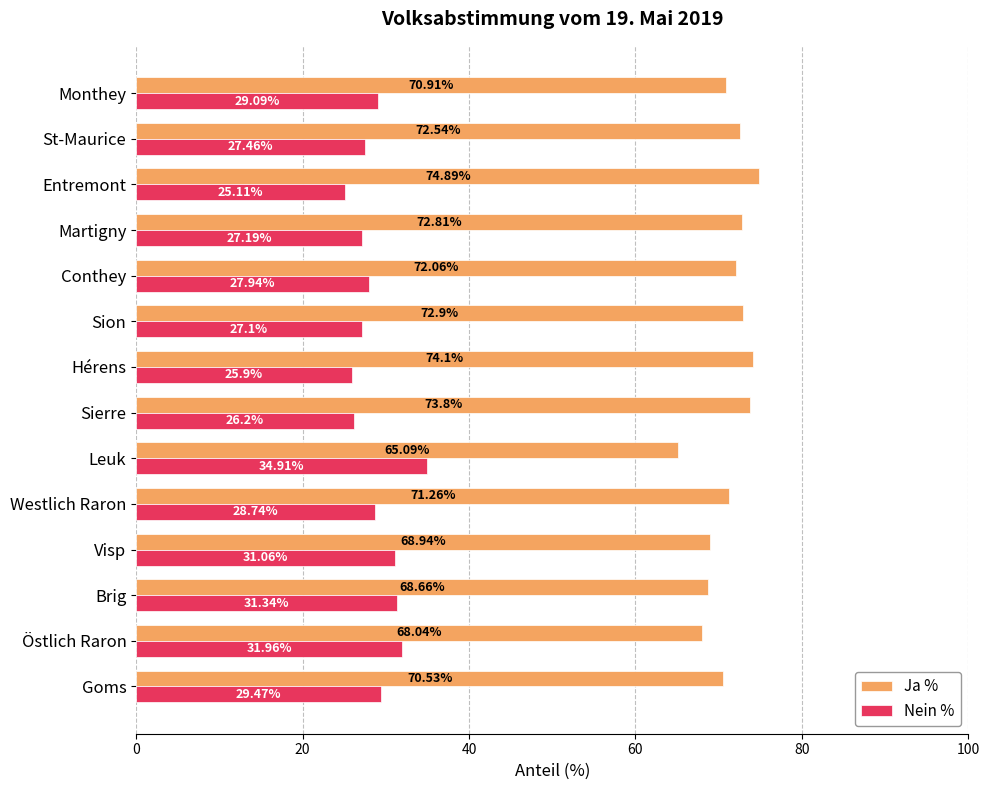

At which label is Nein % closest to 30?

Goms